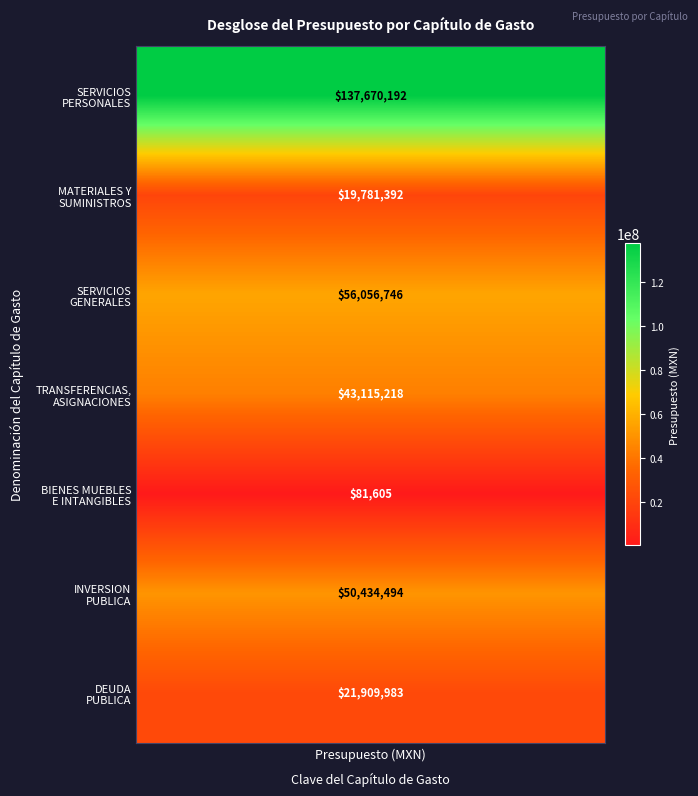

Is the value of MATERIALES Y SUMINISTROS at DEUDA PUBLICA greater than the value of BIENES MUEBLES, INMUEBLES E INTANGIBLES at MATERIALES Y SUMINISTROS?

No